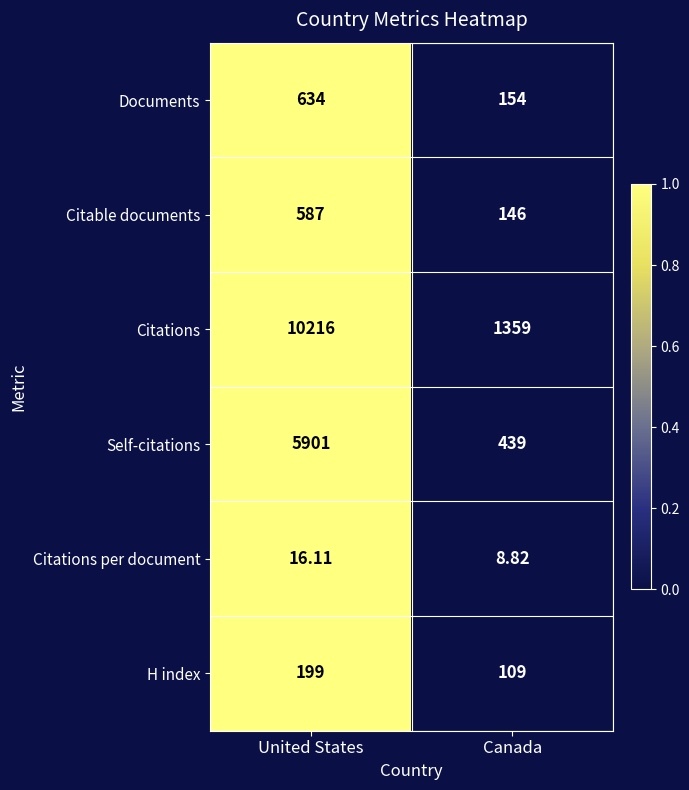

Is the value of Self-citations at Canada greater than the value of H index at Canada?

Yes